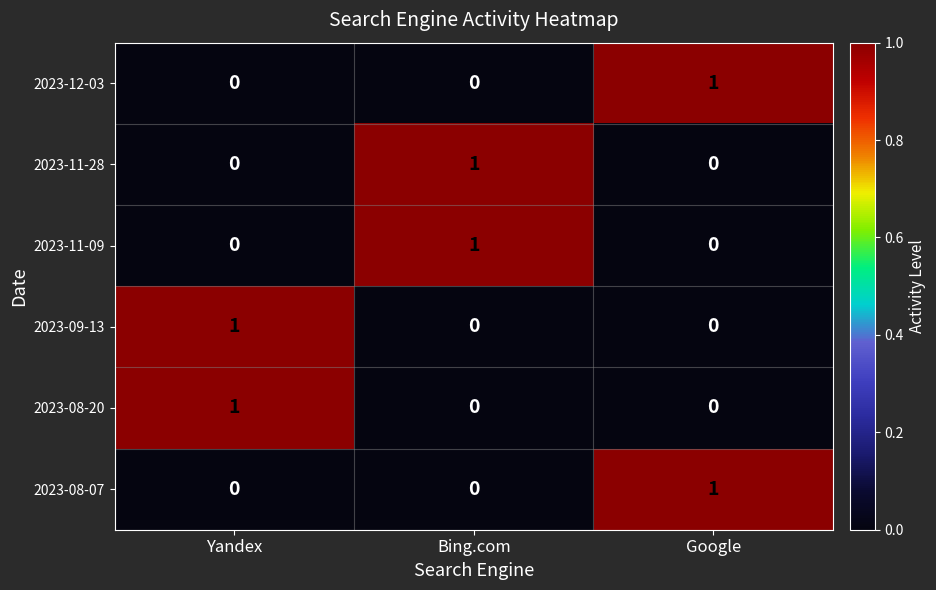

What is the total value across all series at Bing.com?

2